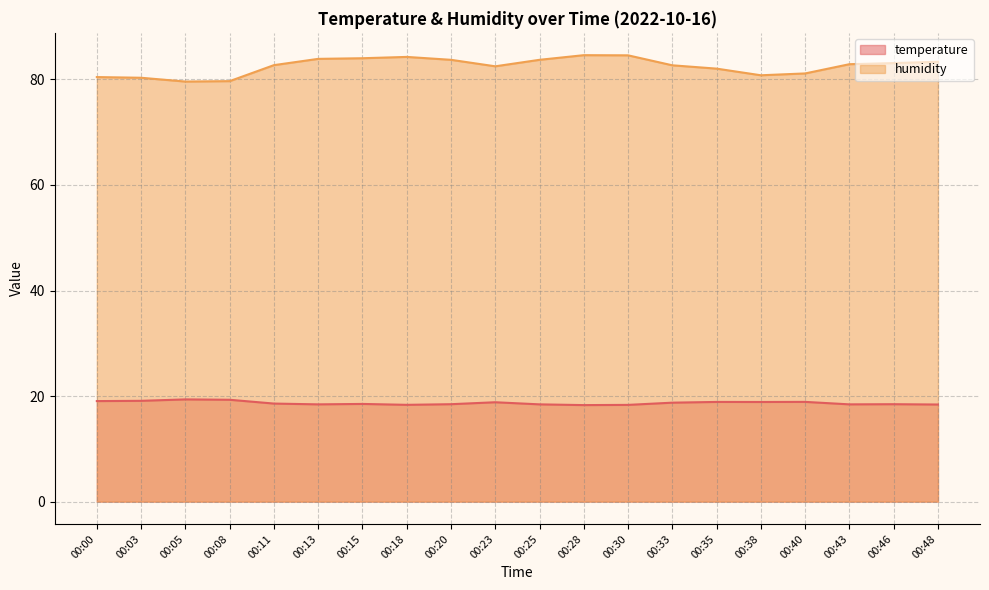

Which category has the lowest value across all series?

00:28